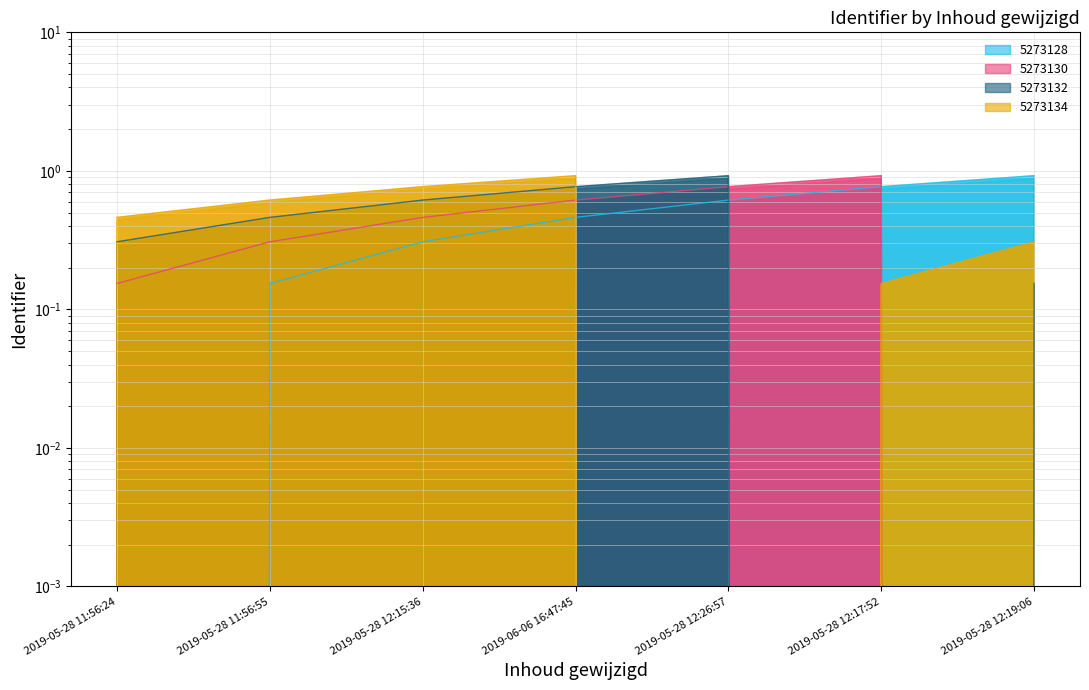

At how many categories does at least one series exceed 0?

7